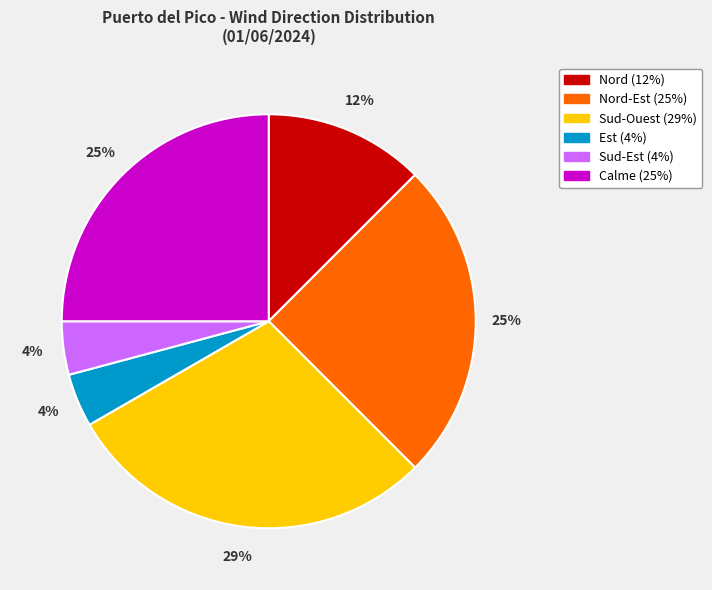

To the nearest percent, what is the difference between the largest and smallest slice percentages?

25%